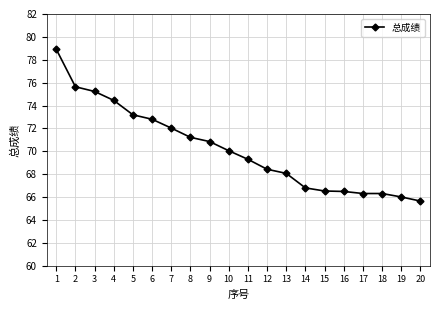

Is it true that the value at 20 is 117.0?

False